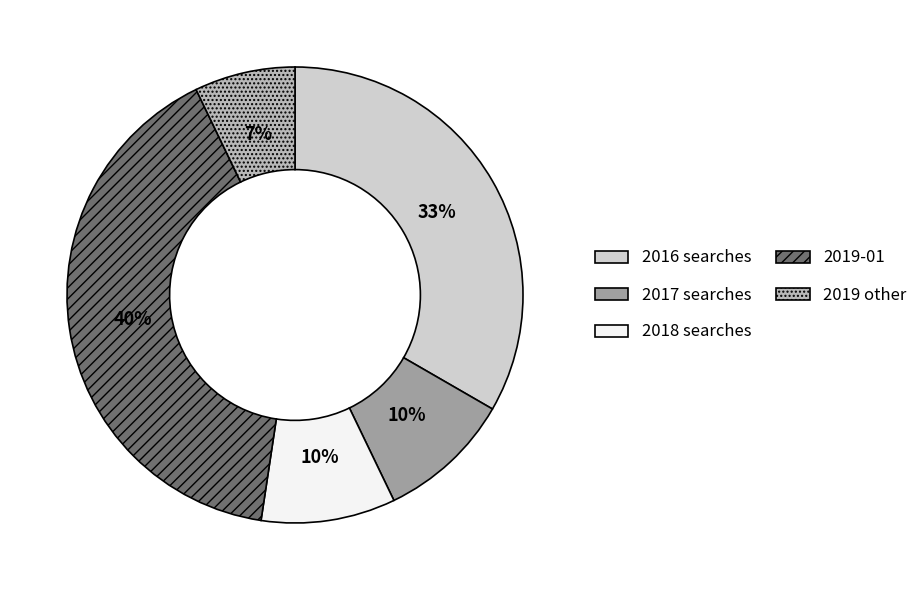

Count the number of slices in the pie.

5